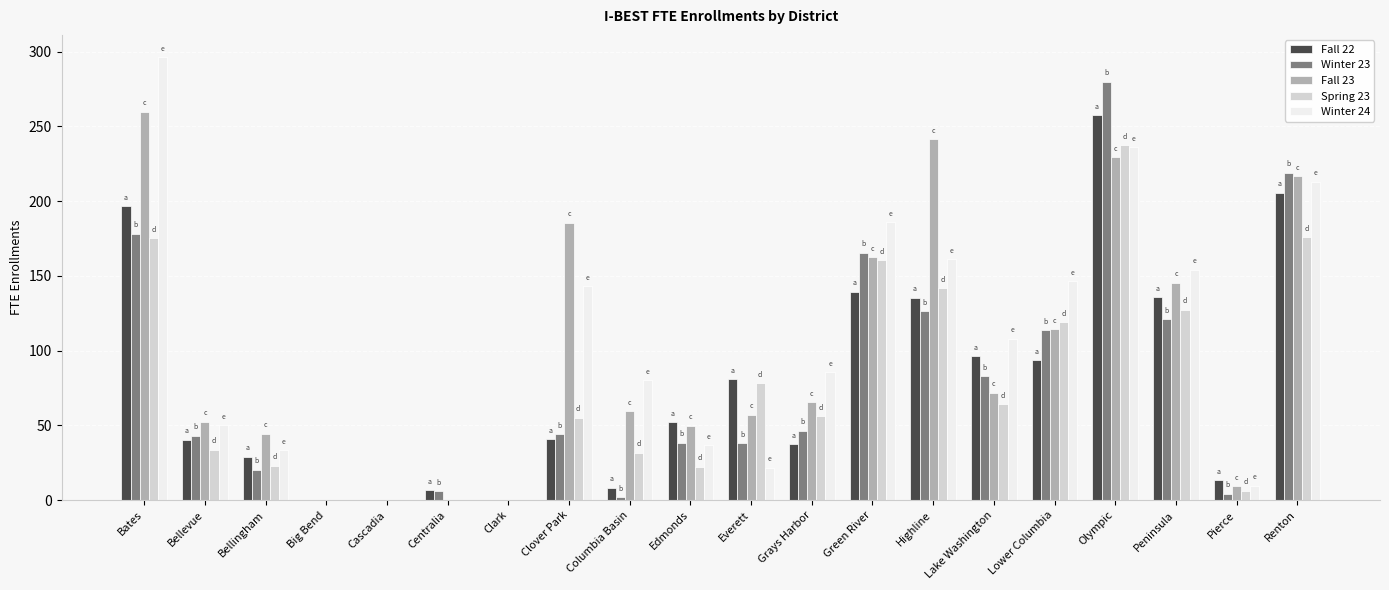

What is the sum of all Fall 23 values?

1965.3